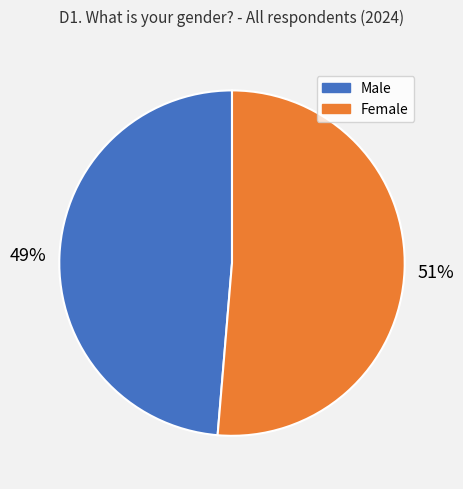

Do Male and Female together represent more than half of the pie?

Yes